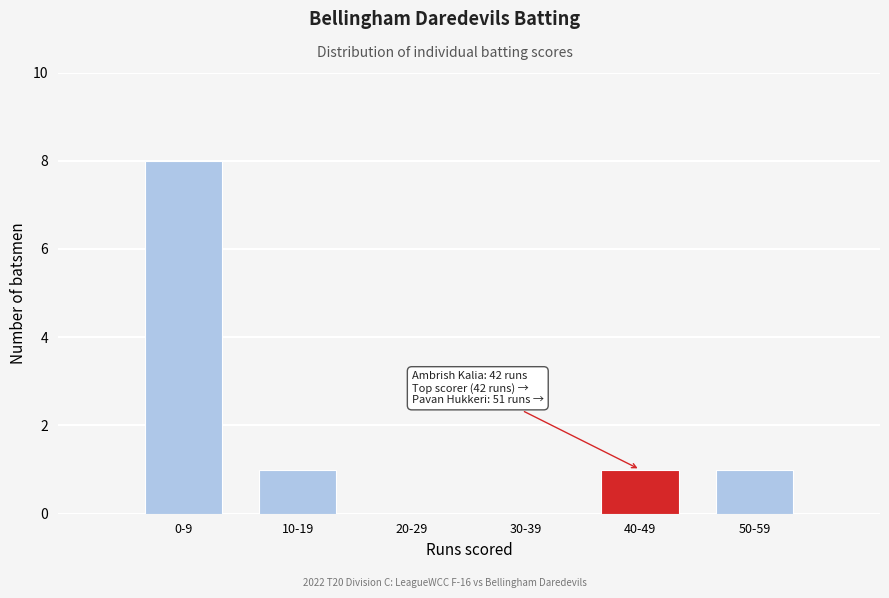

Reading left to right, transcribe all the data shown in this chart.

0-9=8	10-19=1	20-29=0	30-39=0	40-49=1	50-59=1